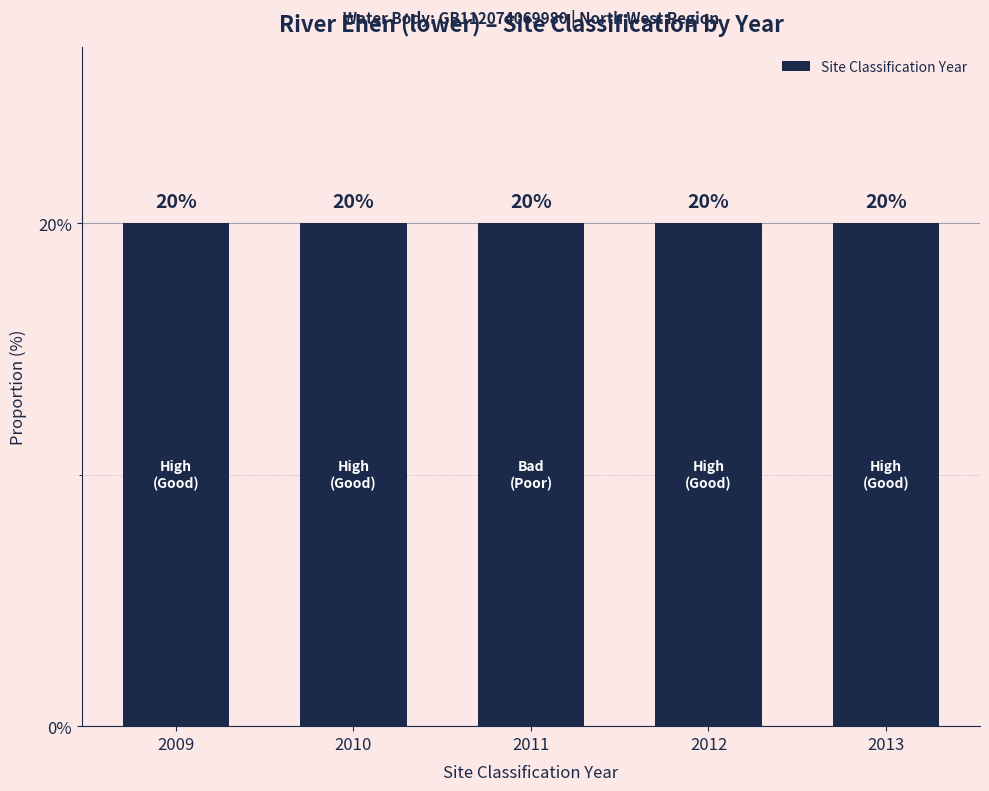

The value of Site Classification Year at 2011 is 911. True or false?

False